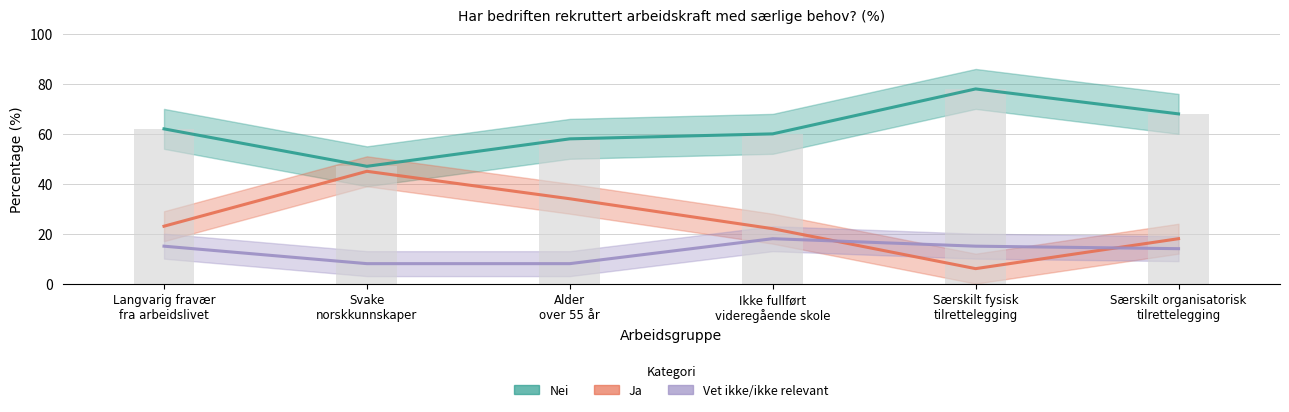

What is the difference between the maximum and minimum values in the Nei series?

31